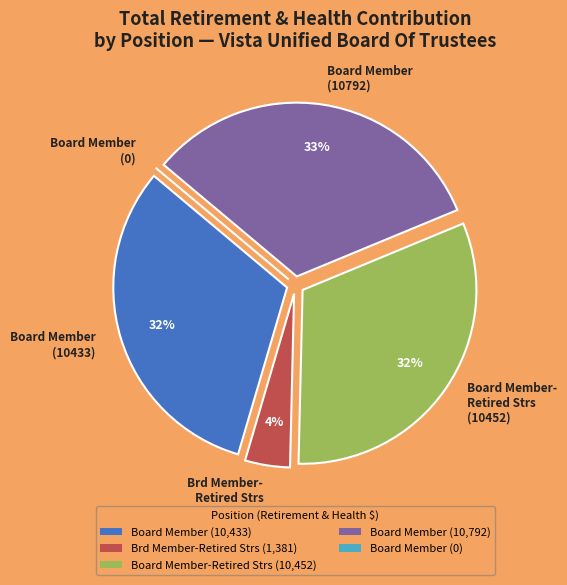

To the nearest percent, what is the average slice percentage?

20%